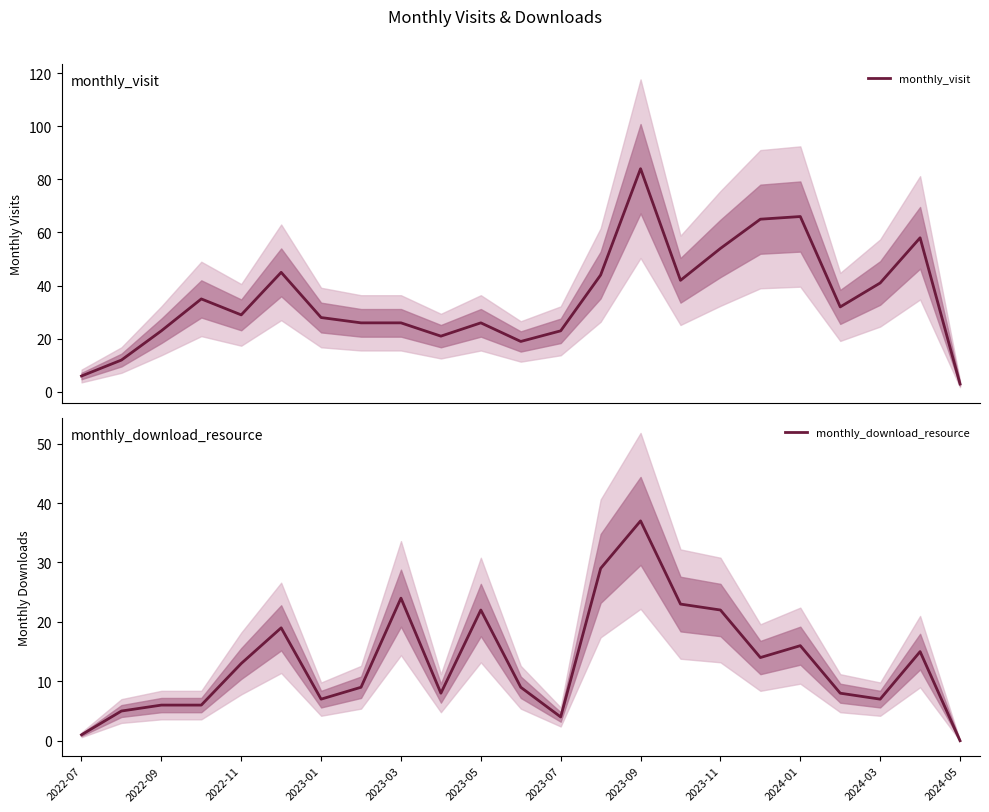

What is the difference between the maximum and minimum values in the monthly_download_resource series?

37